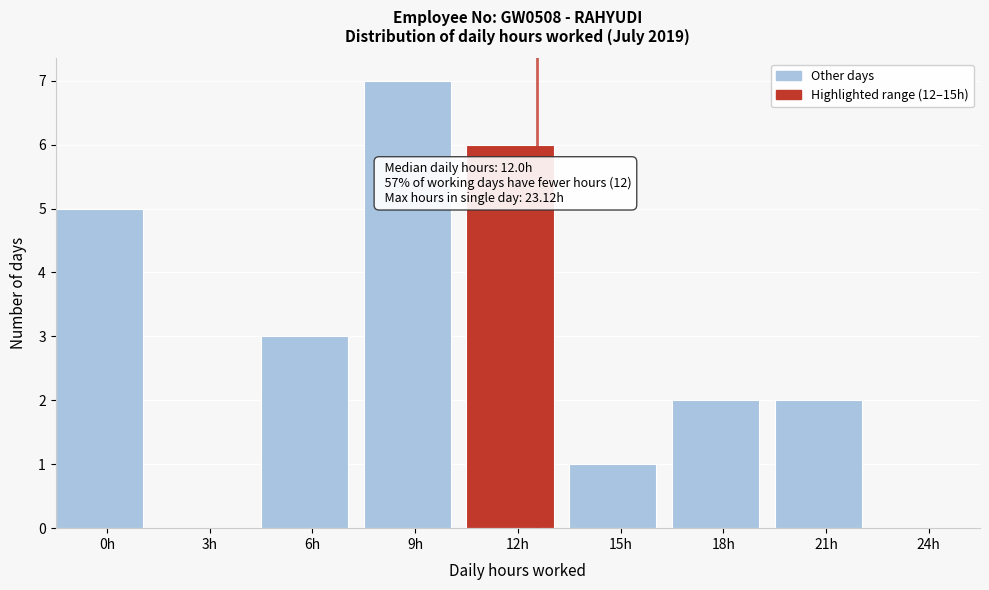

Reading left to right, list all the values displayed in this chart.

0h=5	3h=0	6h=3	9h=7	12h=6	15h=1	18h=2	21h=2	24h=0